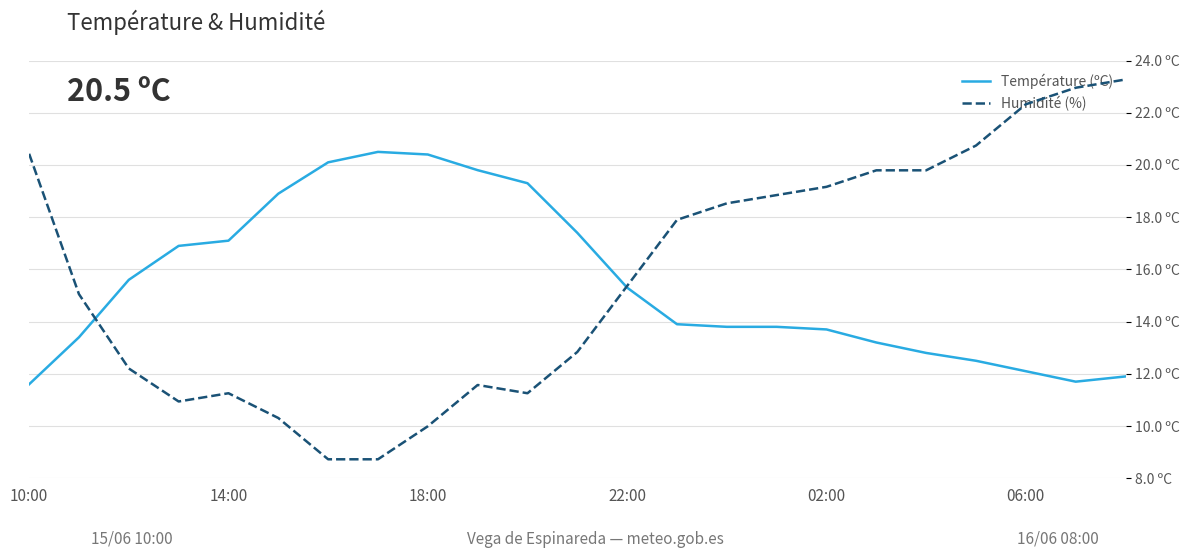

Is the value of Température (ºC) at 18:00 greater than the value of Humidité (%) at 18:00?

No